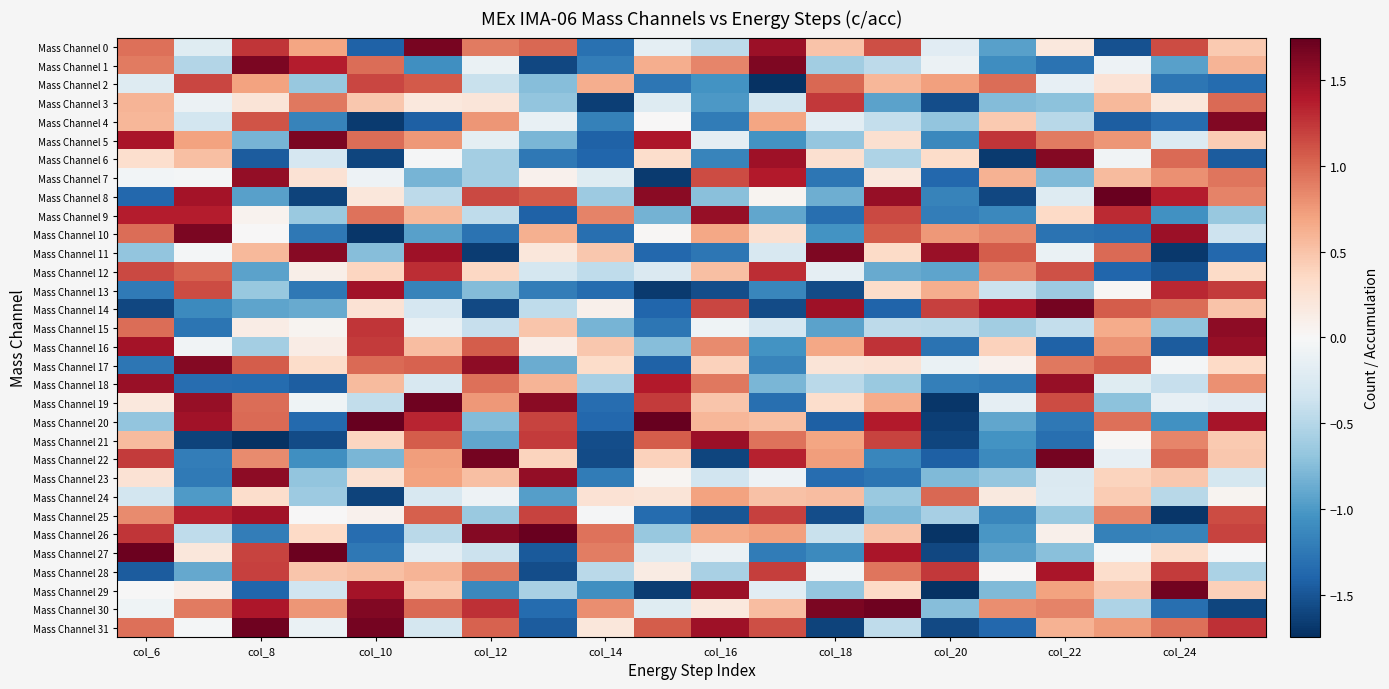

What is the maximum value shown in the chart?

1.7